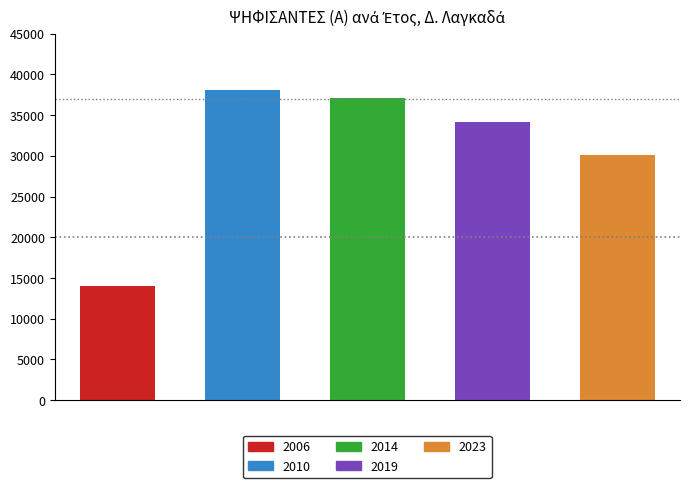

How many bars are there in total?

5